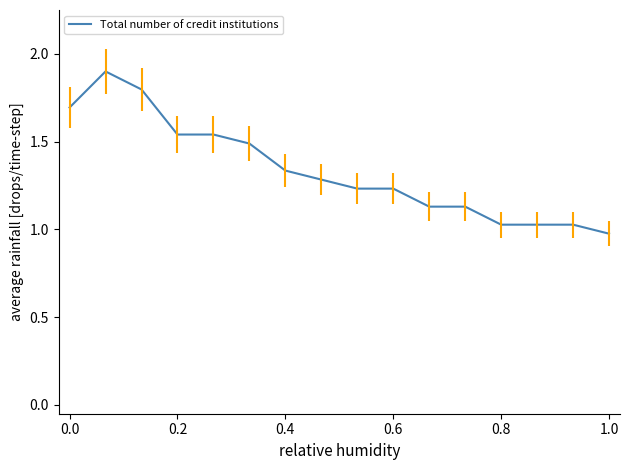

What is the difference between the maximum and minimum values?

0.9